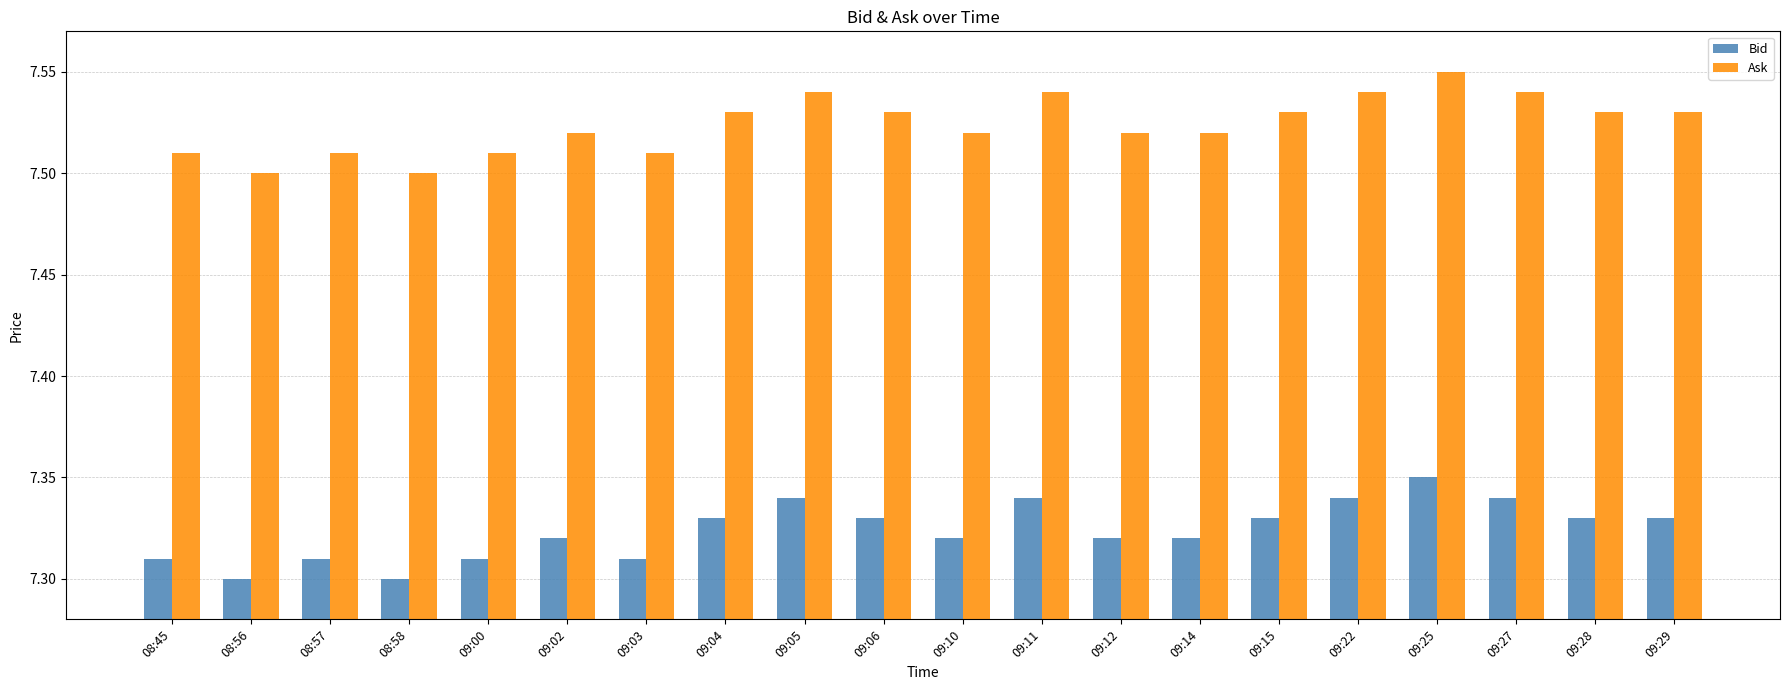

Rank the series by their maximum value, from lowest to highest.

Bid, Ask